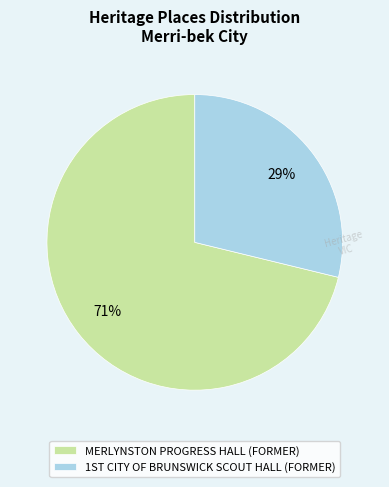

What is the smallest slice in the pie chart?

1ST CITY OF BRUNSWICK SCOUT HALL (FORMER)